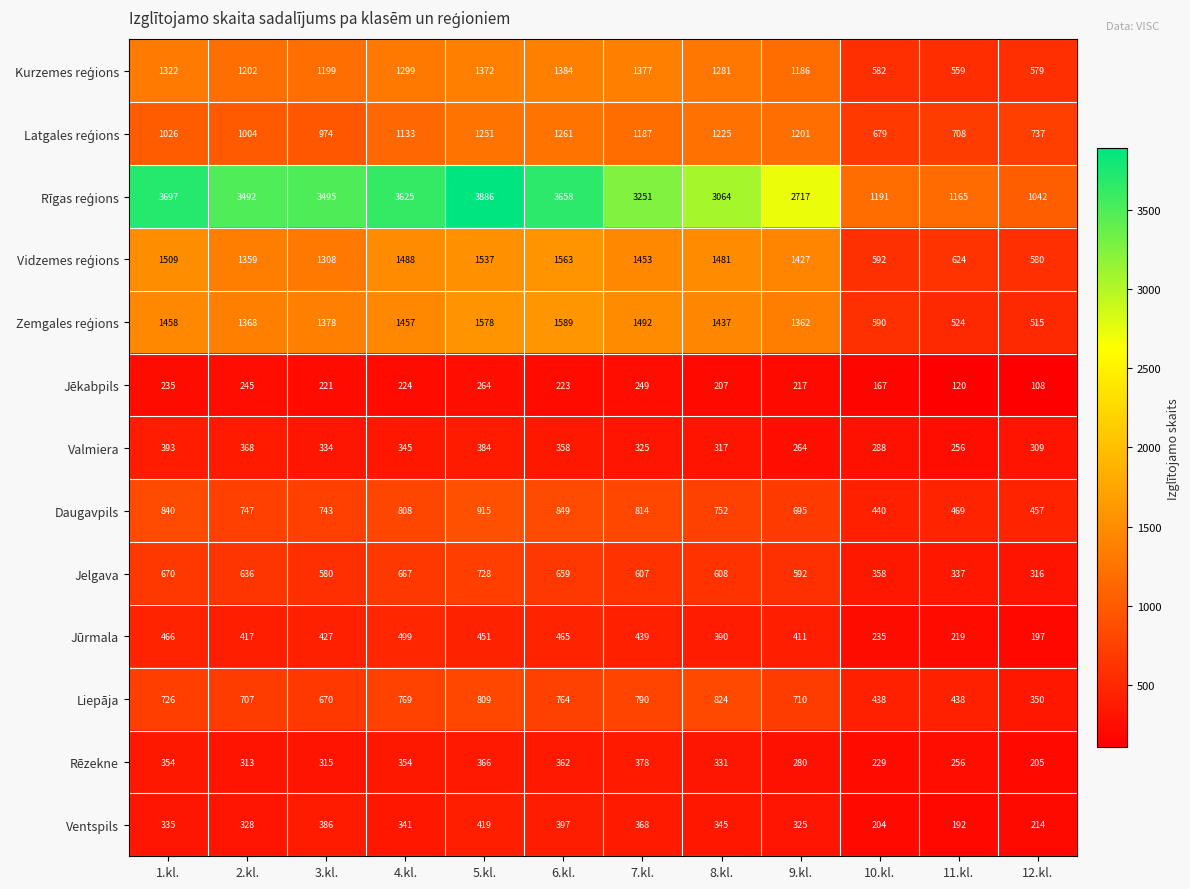

Which label corresponds to the smallest value in the chart?

12.kl.